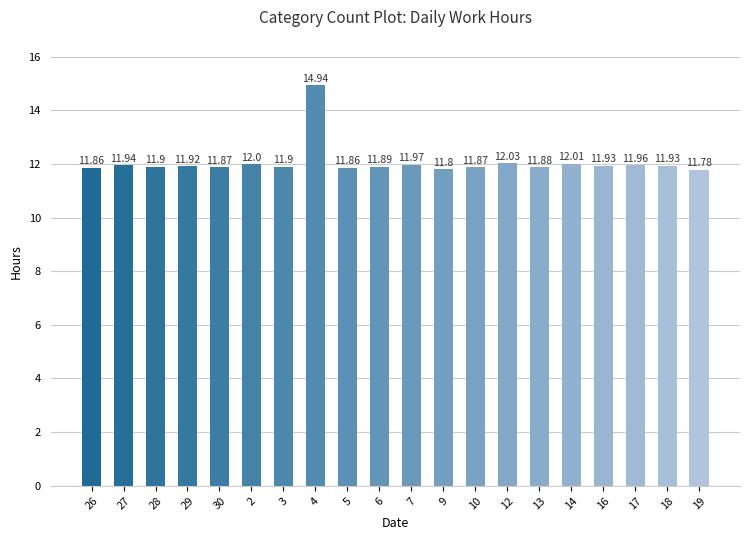

Approximately how many times larger is the value at 18 compared to 26?

1.0